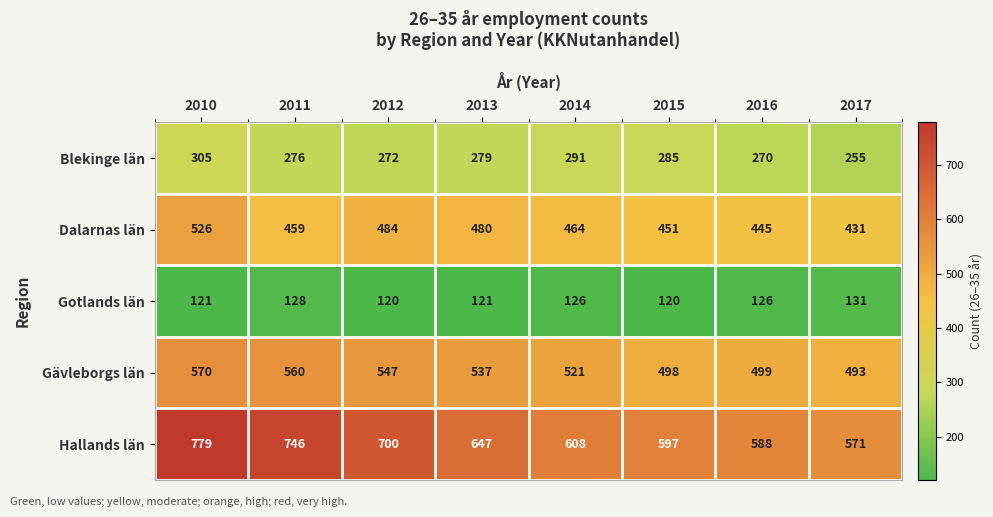

At which label does Dalarnas län first exceed 464?

2010